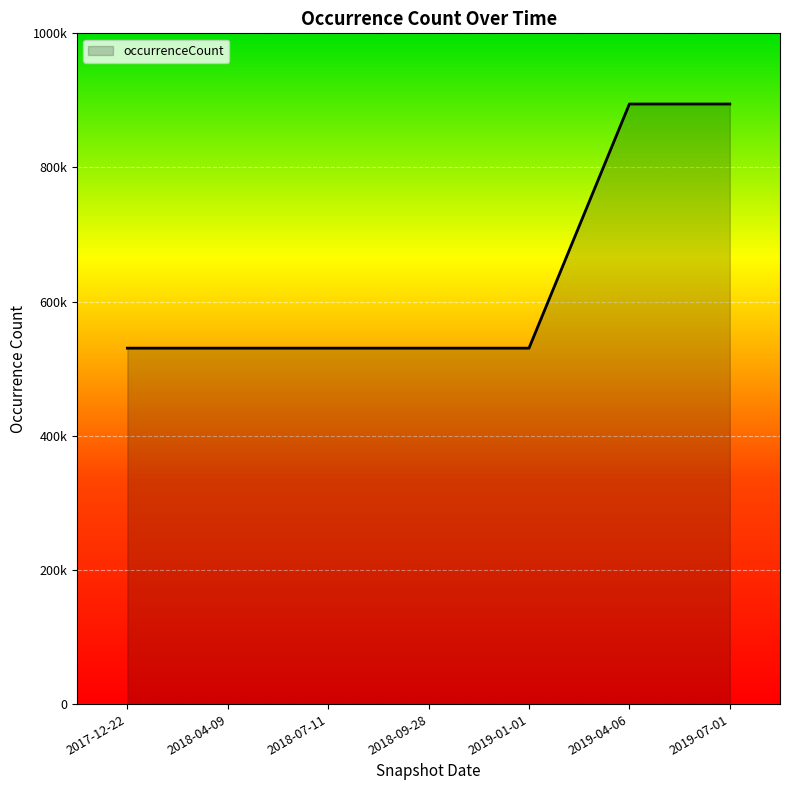

What is the average value?

634676